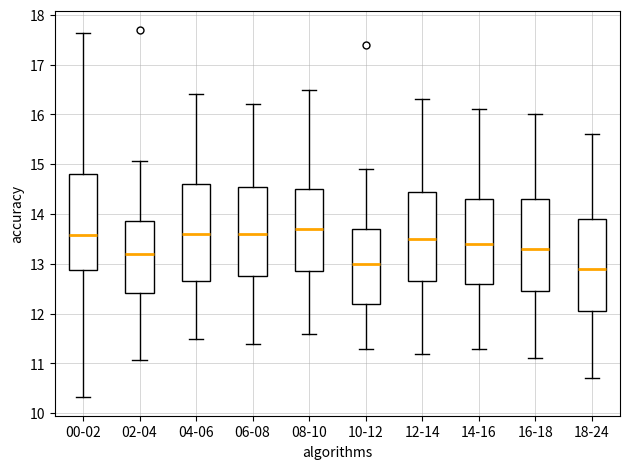

Where is the lower edge of the box for 18-24 on the y-axis? The values are not printed on the chart, so give them approximately, as read against the axis.

12.1